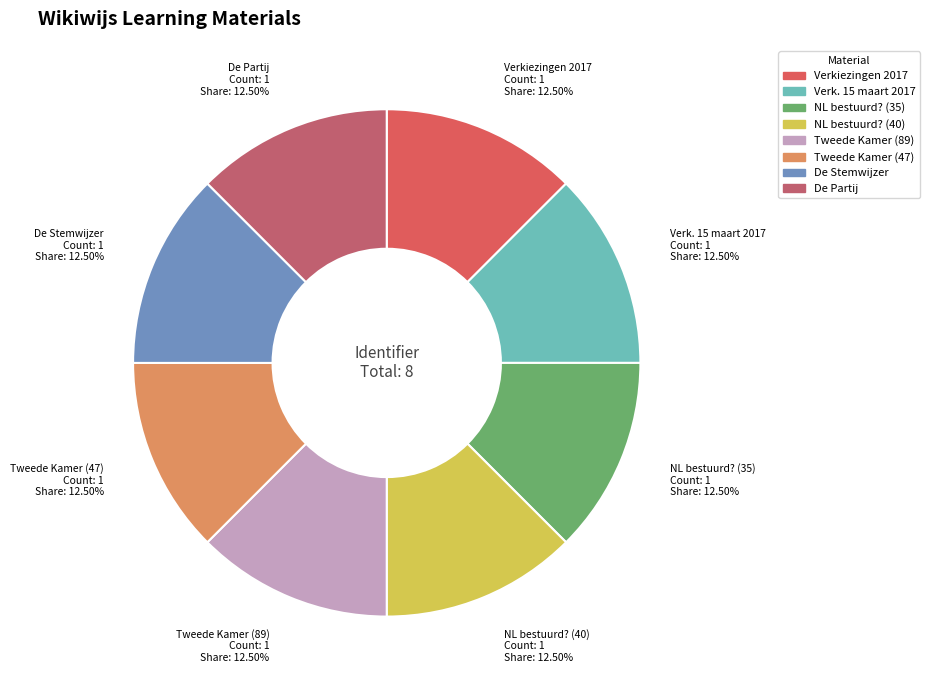

Is the sum of De Partij and Tweede Kamer (89) greater than half?

No